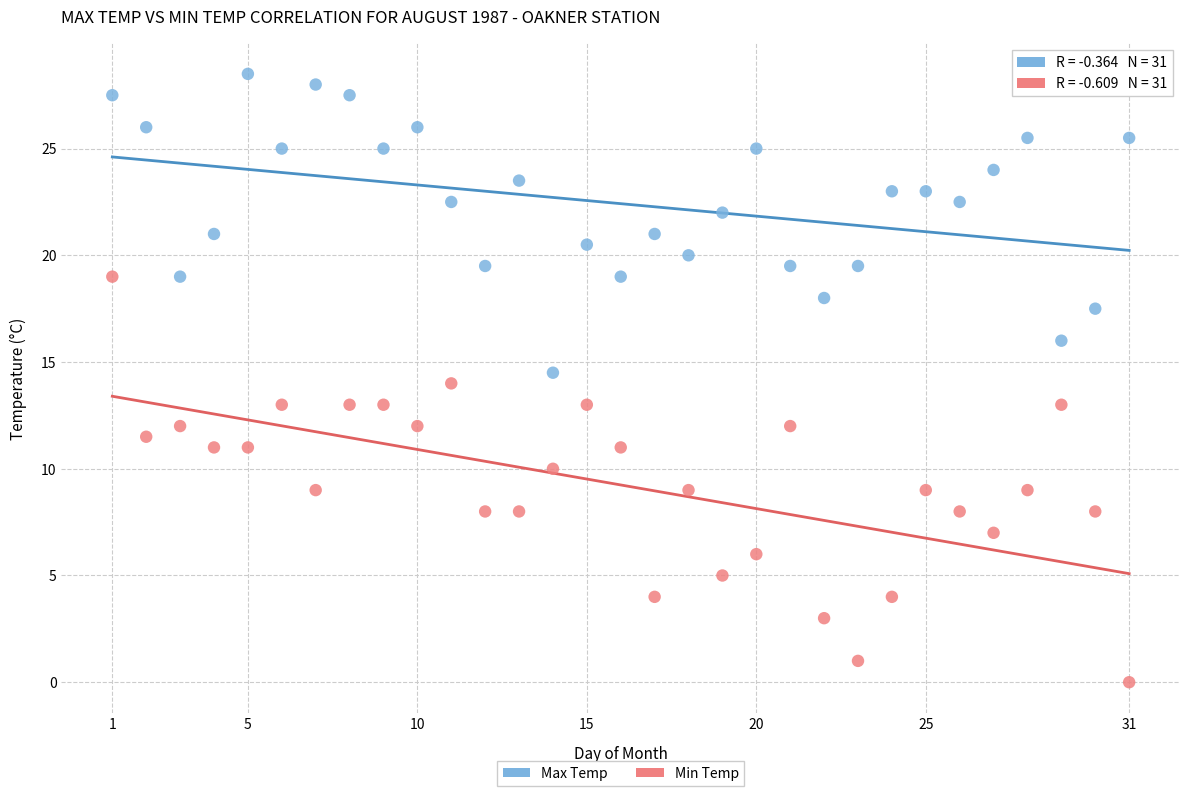

Across all data points, what is the range of Y values (max minus min)?

28.5